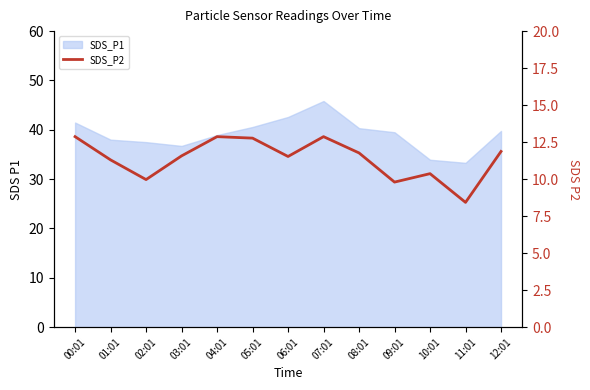

At which category does the chart reach its minimum across all series?

11:01